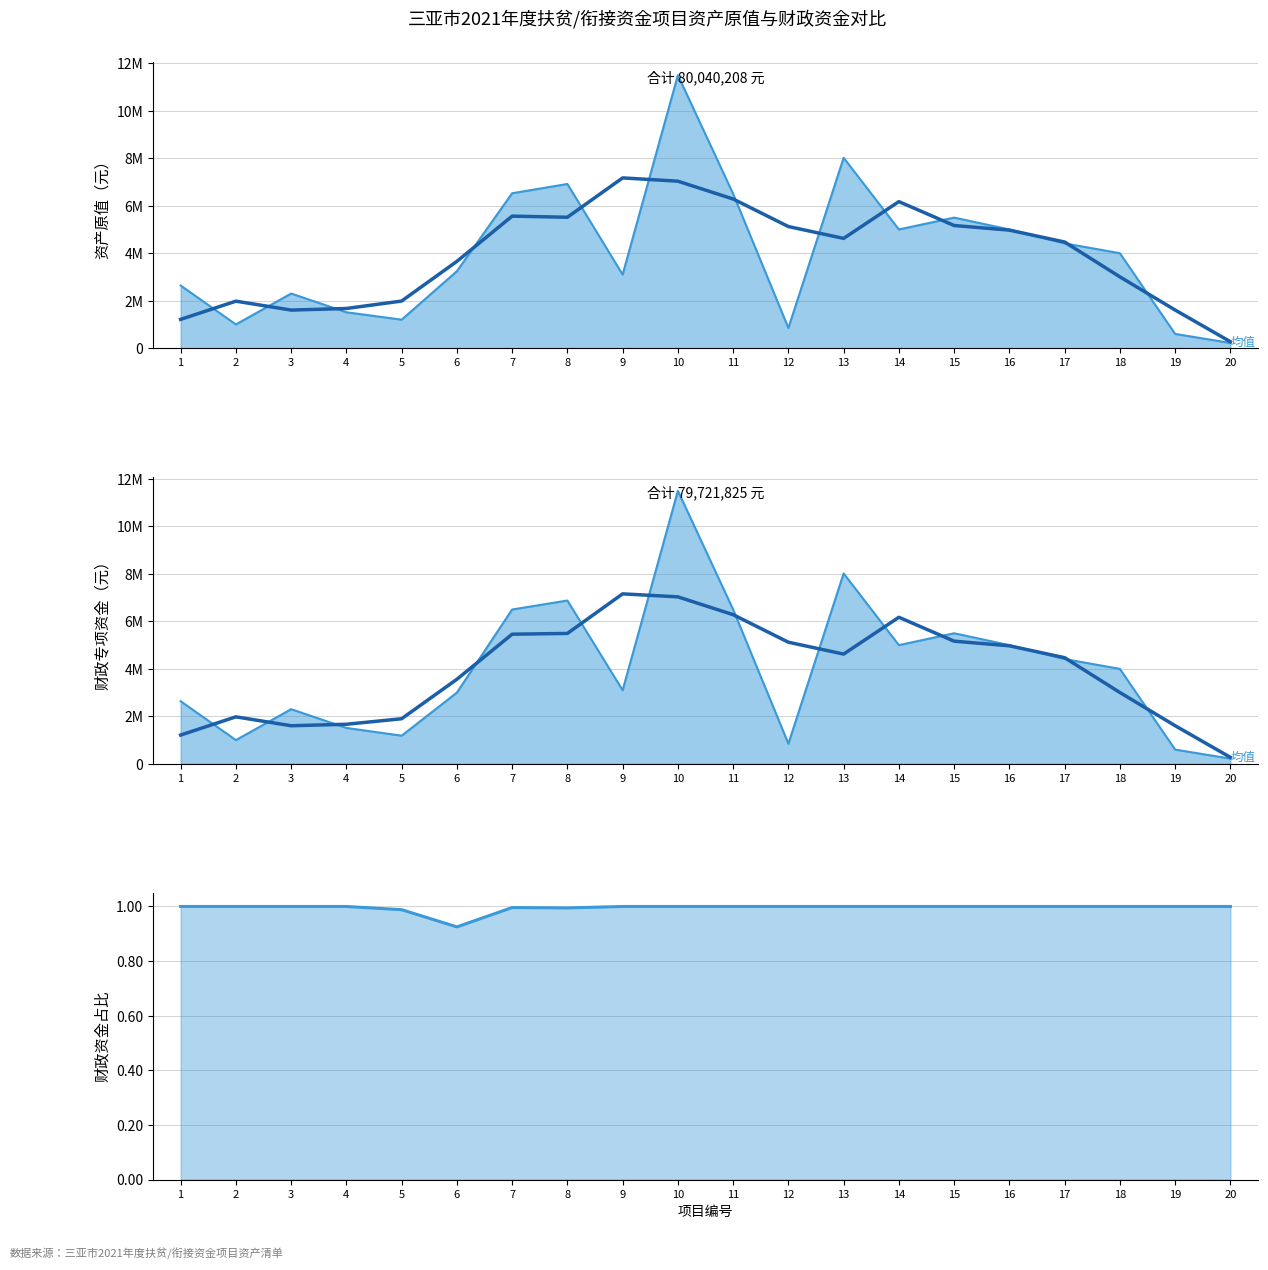

What is the change in value from 1 to 11?

+5070388.2